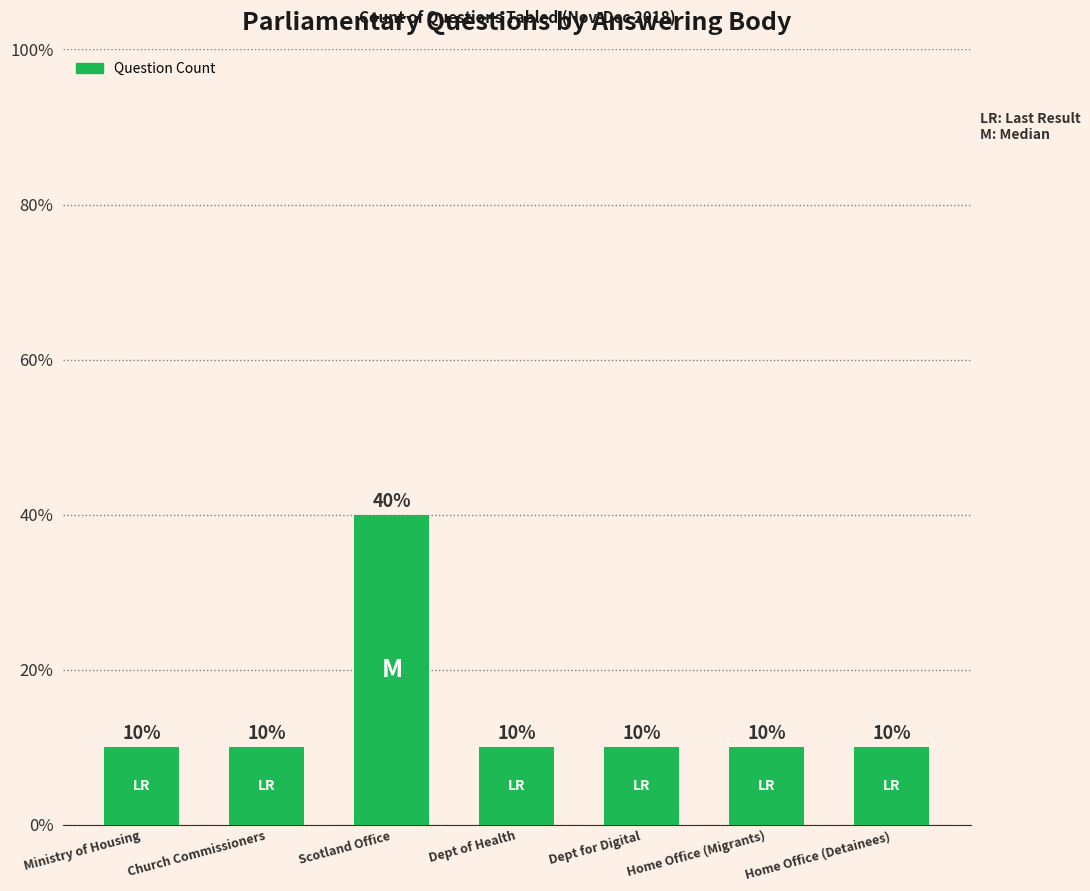

Are the bars horizontal?

No